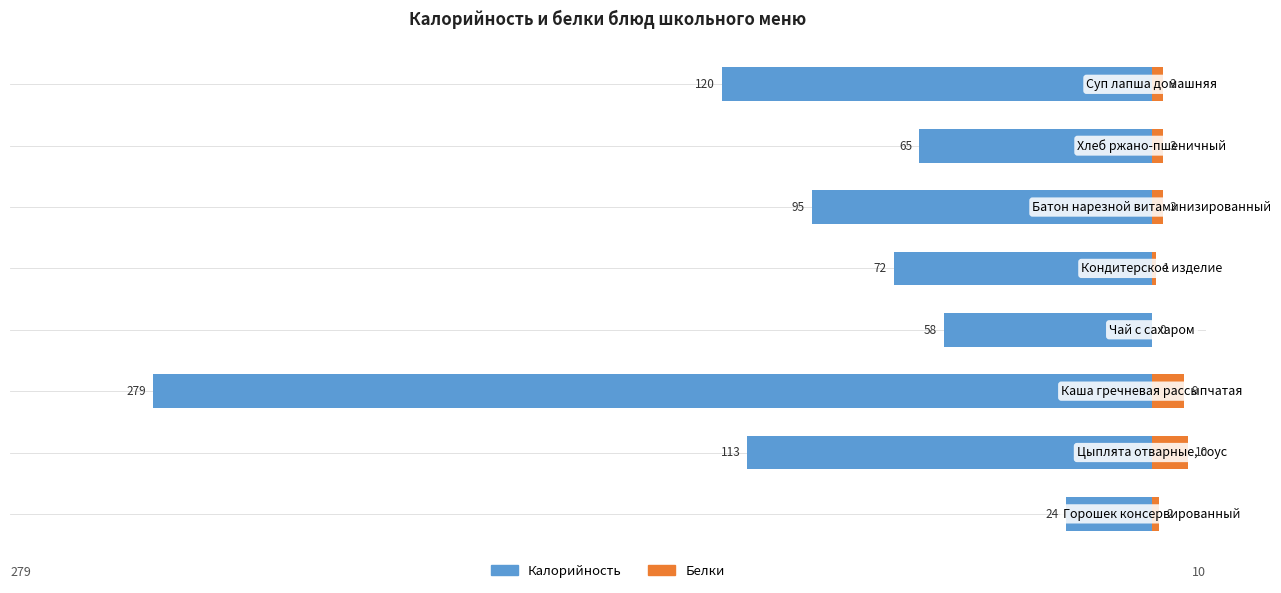

The Калорийность series shows -488 at 2. True or false?

False